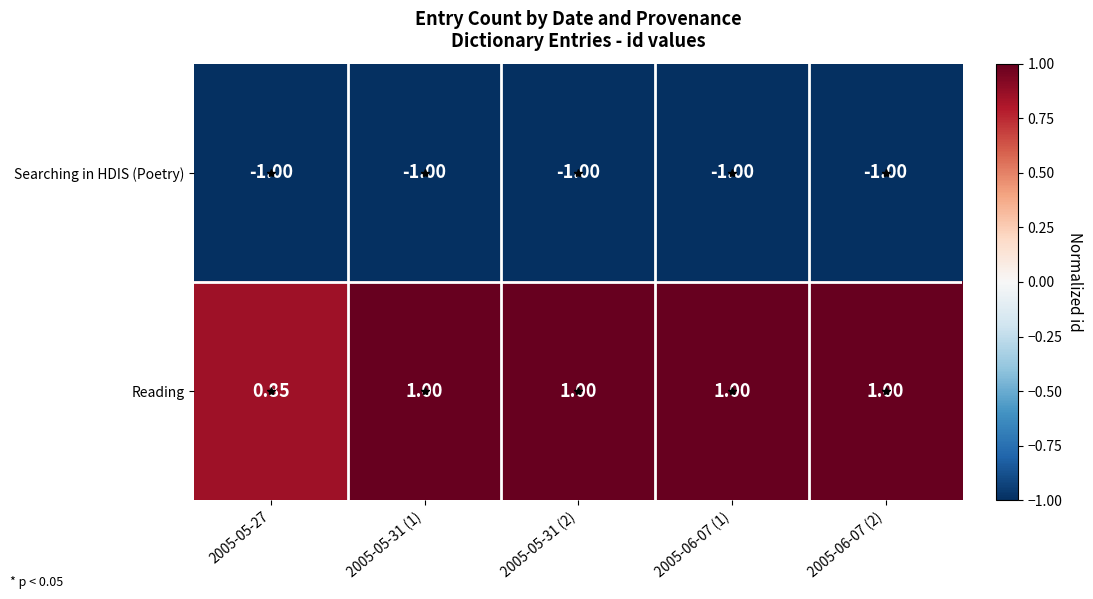

Rank the series by their average value, from highest to lowest.

Reading, Searching in HDIS (Poetry)